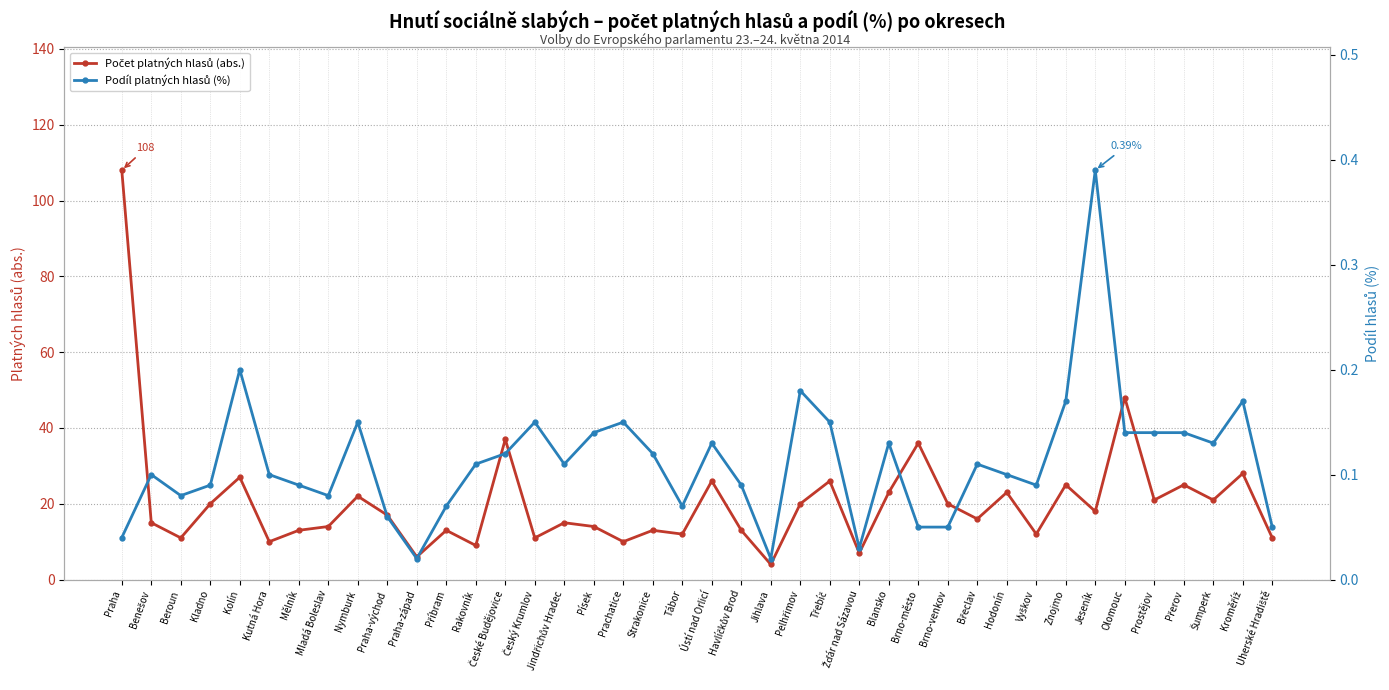

True or false: Počet platných hlasů (abs.) and Podíl platných hlasů (%) cross at least once.

False